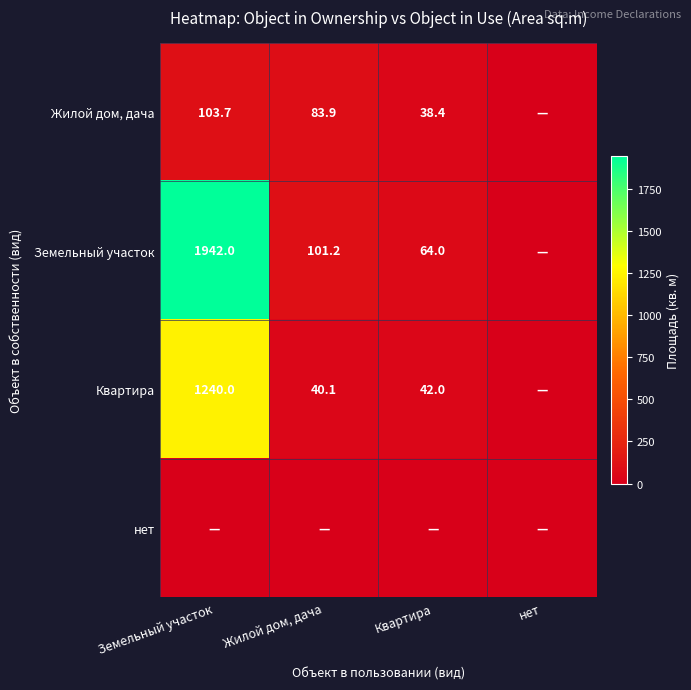

The value of Жилой дом, дача at Квартира is 20.6. True or false?

False